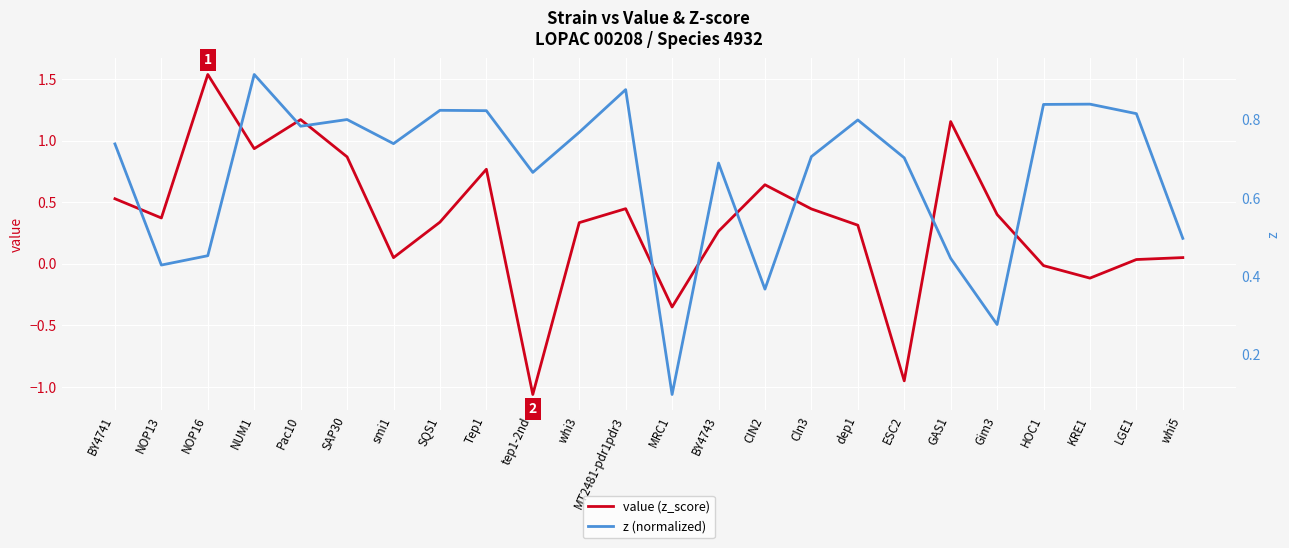

Is this an area chart (filled region under the line)?

No